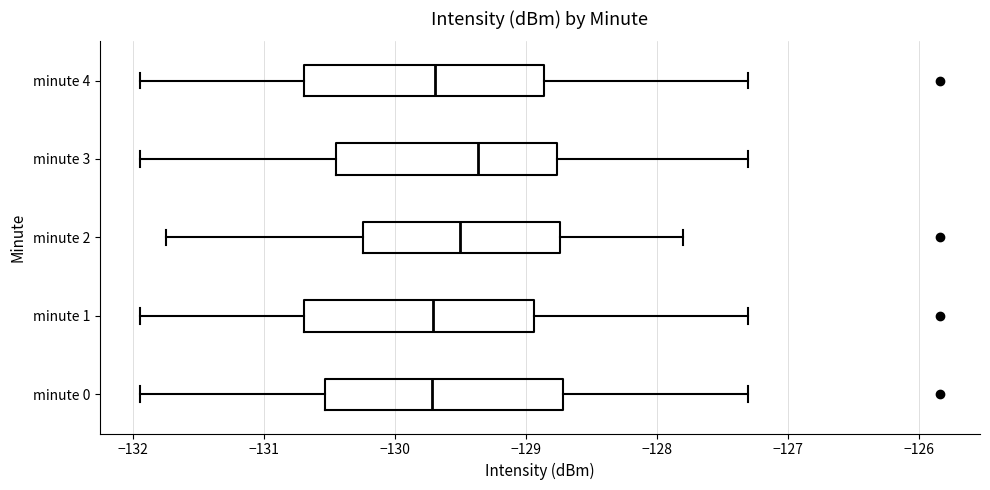

Reading bottom to top, read every box against the x-axis: the position of its median line, the range the box covers, and the ends of its whiskers. The values are not printed on the chart, so give them approximately, as read against the axis.

minute 0: median -129.7, box -130.5 to -128.7, whiskers -131.9 to -127.3
minute 1: median -129.7, box -130.7 to -128.9, whiskers -131.9 to -127.3
minute 2: median -129.5, box -130.2 to -128.7, whiskers -131.7 to -127.8
minute 3: median -129.4, box -130.4 to -128.8, whiskers -131.9 to -127.3
minute 4: median -129.7, box -130.7 to -128.9, whiskers -131.9 to -127.3